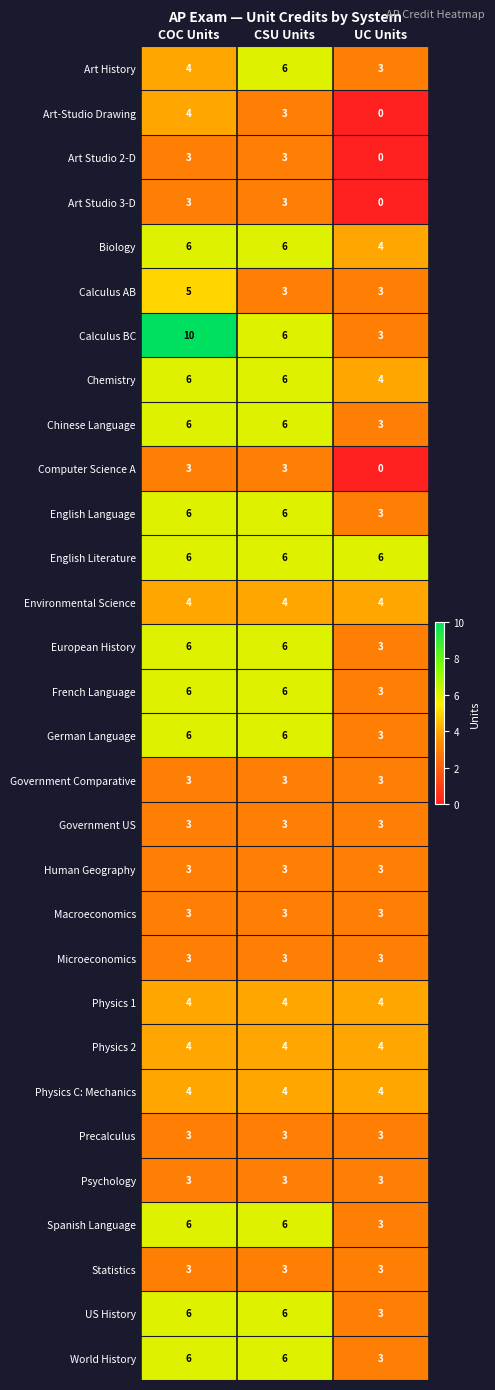

True or false: World History has a value of 3 at CSU Units.

False